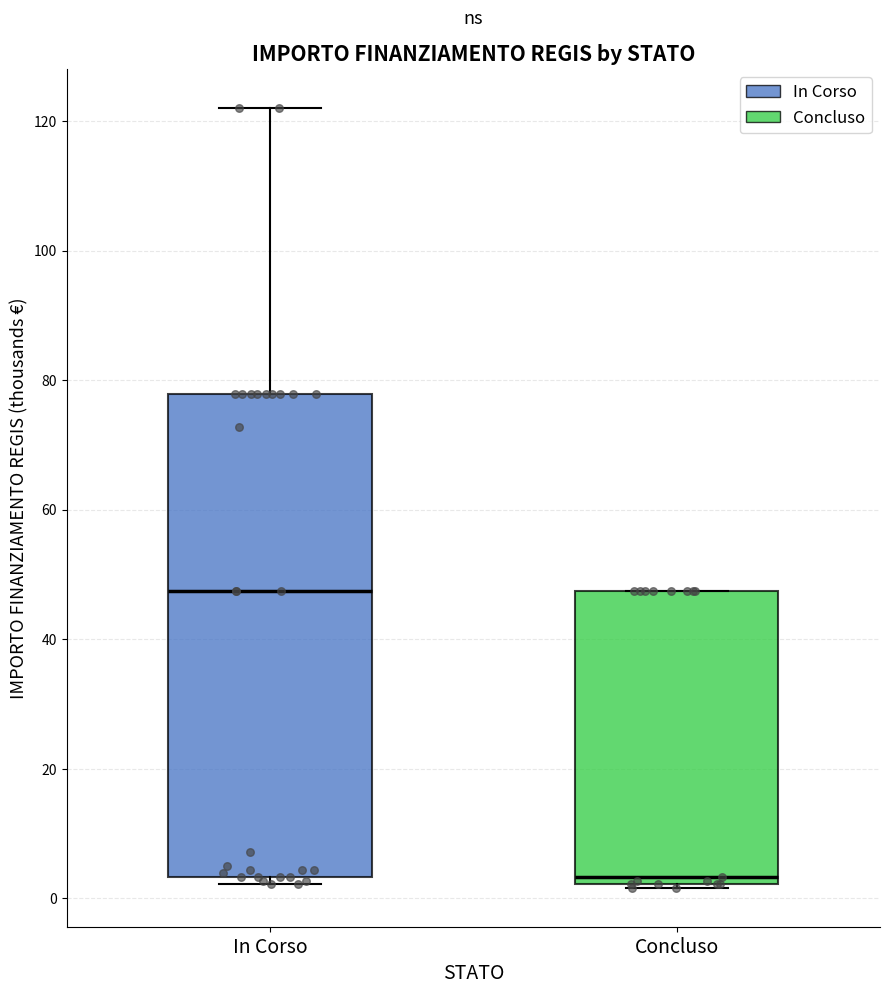

Reading left to right, transcribe this box plot: for each box, give where its median line is, the range the box spans, and where its two whiskers end, as read against the y-axis. The values are not printed on the chart, so give them approximately, as read against the axis.

In Corso: median 48, box 4 to 78, whiskers 2 to 122
Concluso: median 4, box 2 to 48, whiskers 2 to 48